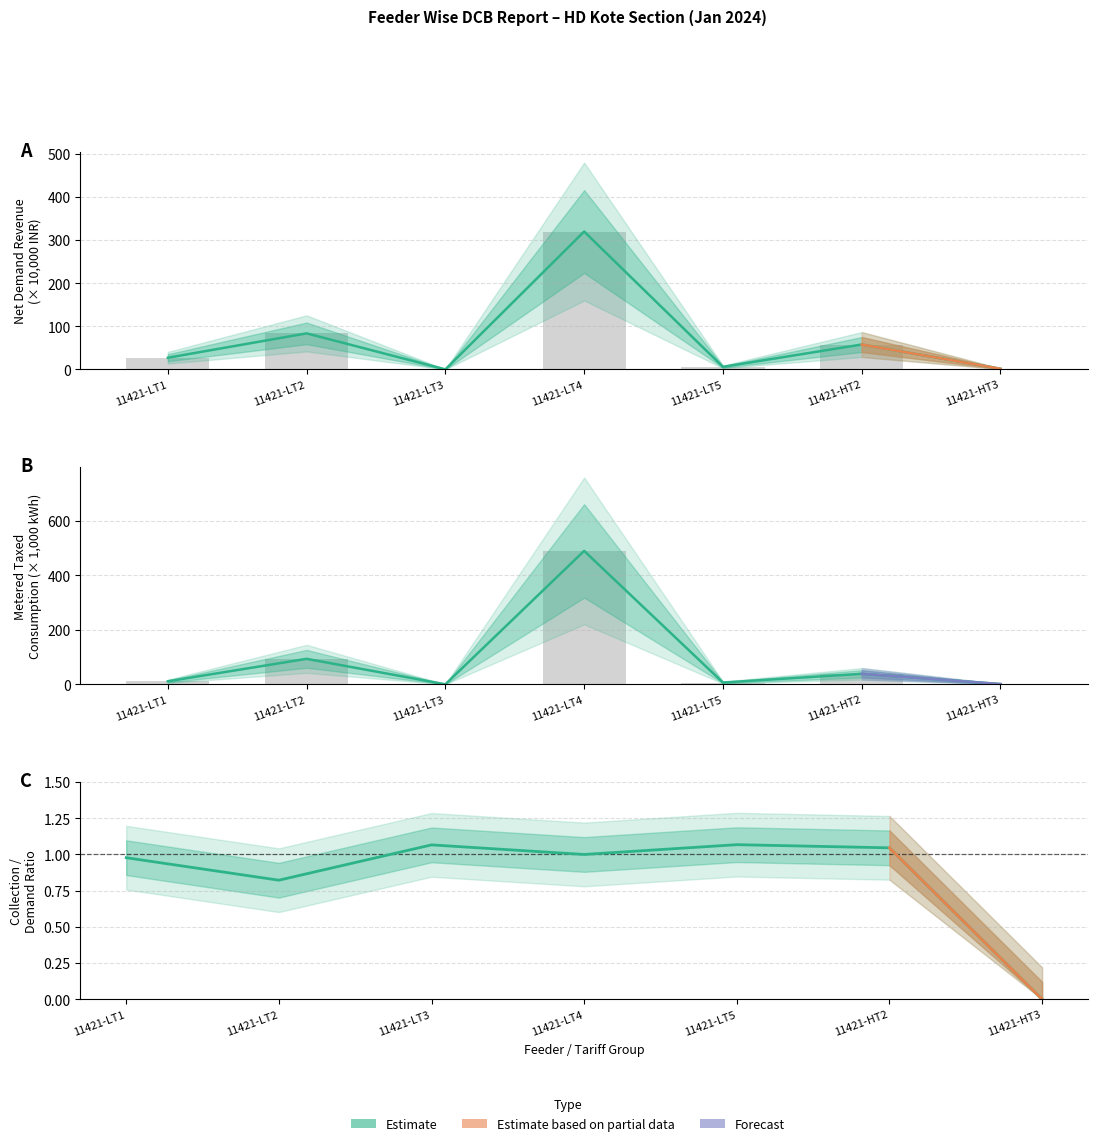

At which label is Total Collection closest to 160?

11421-LT2